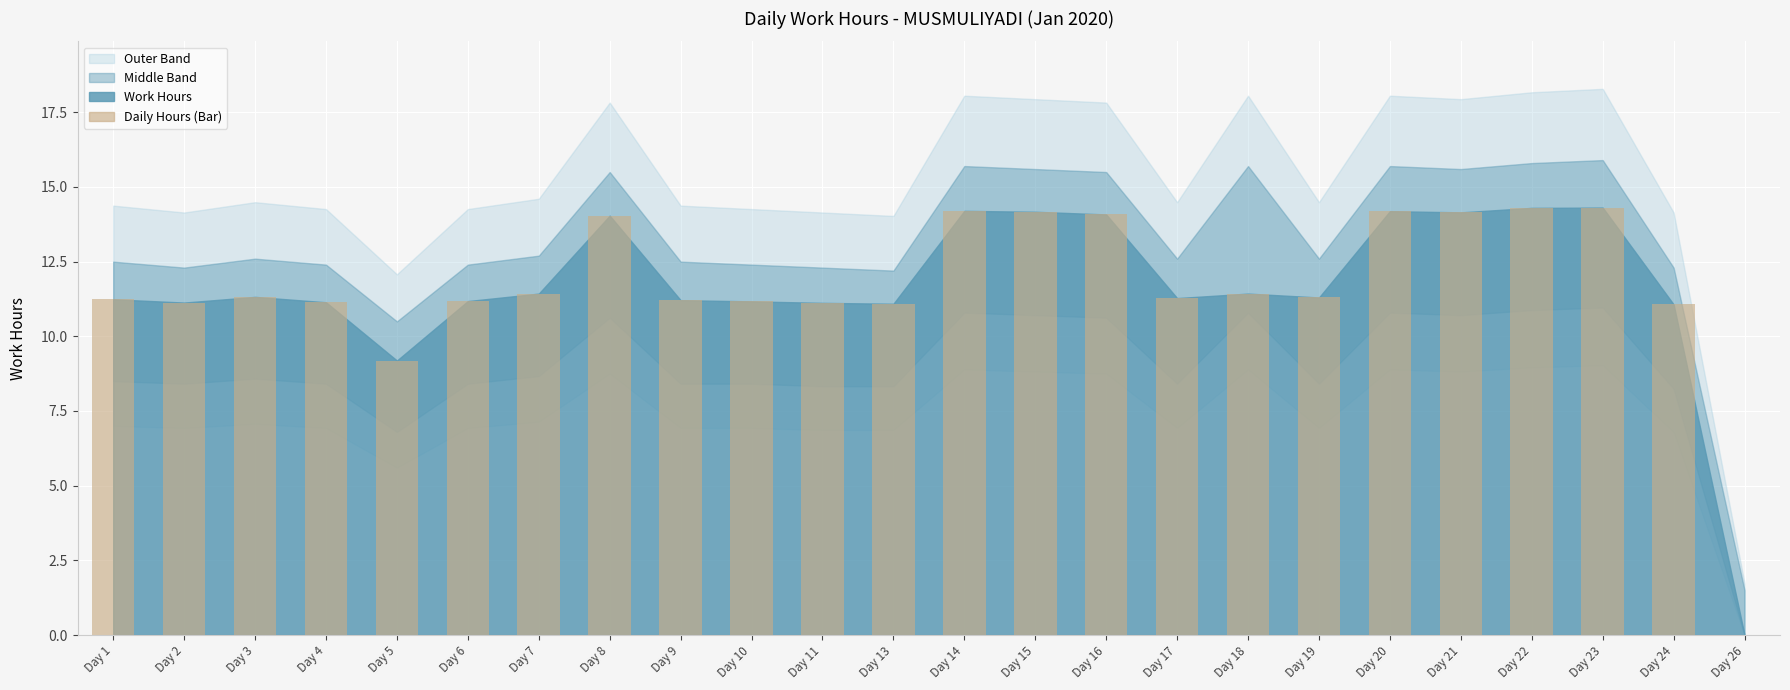

What is the maximum value shown in the chart?

14.3